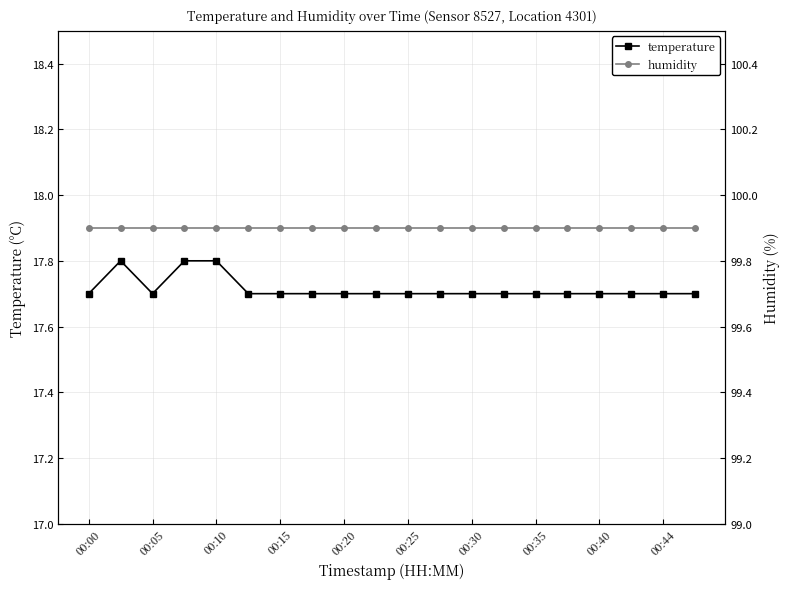

What are all the series names shown in the legend?

temperature, humidity